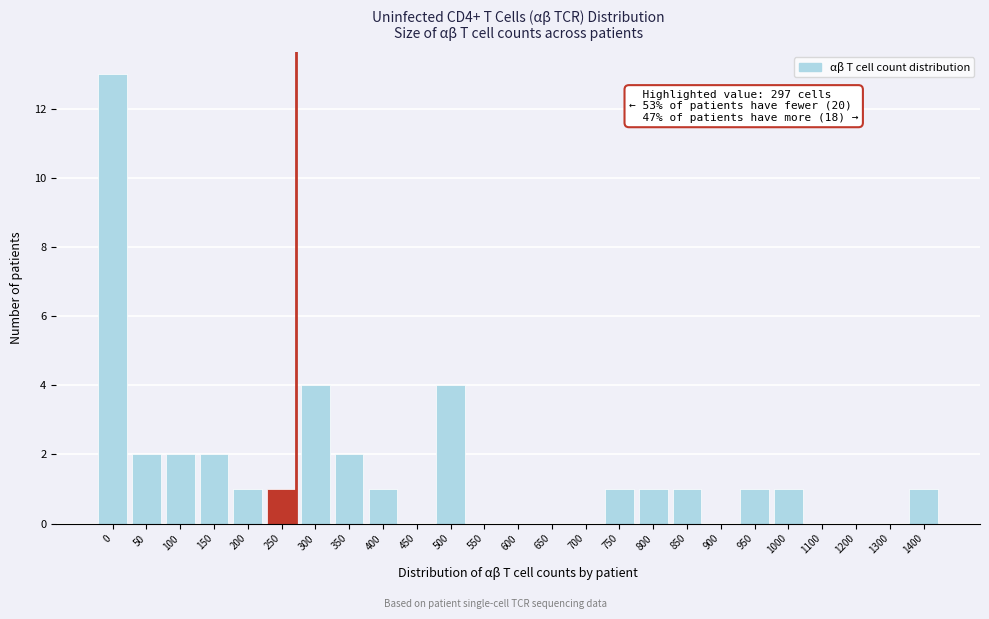

Reading left to right, list all the values displayed in this chart.

0=13	50=2	100=2	150=2	200=1	250=1	300=4	350=2	400=1	450=0	500=4	550=0	600=0	650=0	700=0	750=1	800=1	850=1	900=0	950=1	1000=1	1100=0	1200=0	1300=0	1400=1